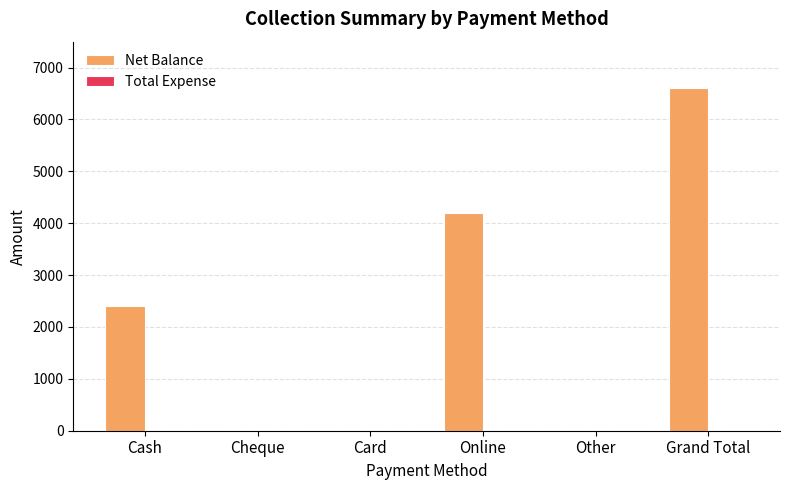

Which label corresponds to the largest value in the chart?

Grand Total